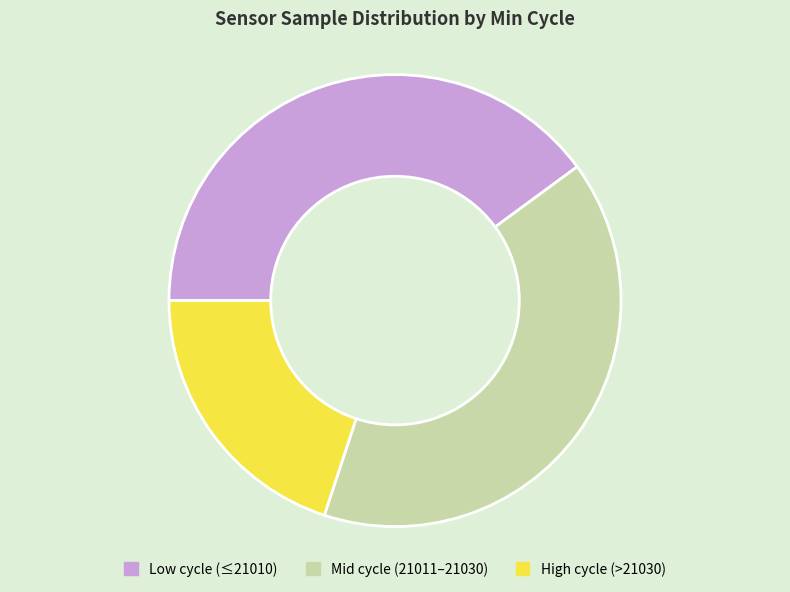

Count the number of slices in the pie.

3